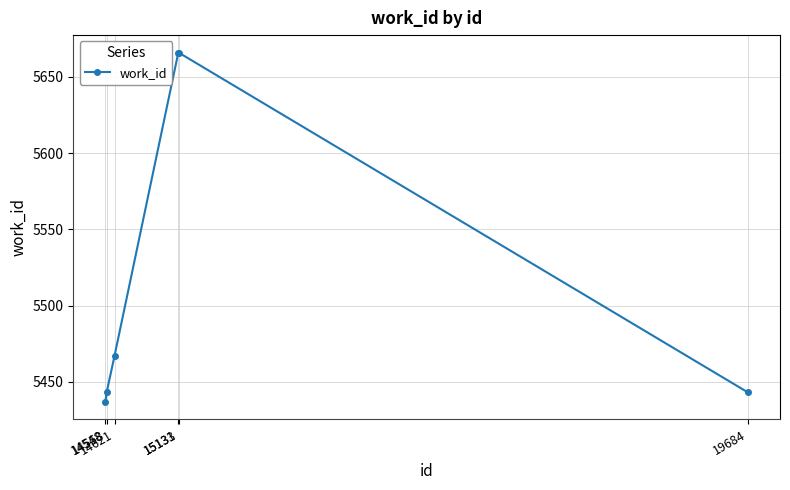

What is the smallest value displayed?

5437